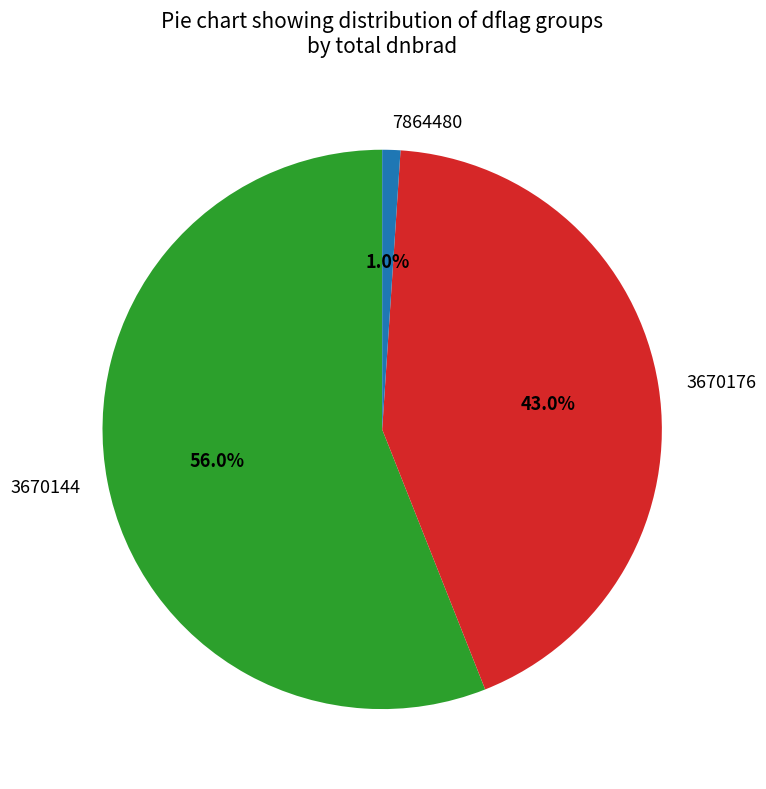

What is the largest slice in the pie chart?

3670144